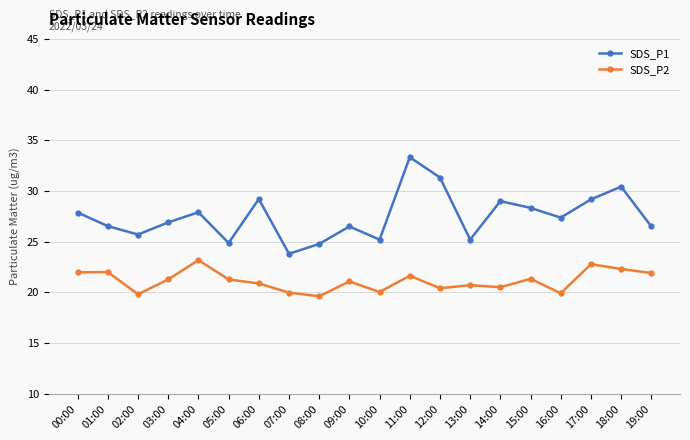

What is the label of the 2nd point from the right?

18:00